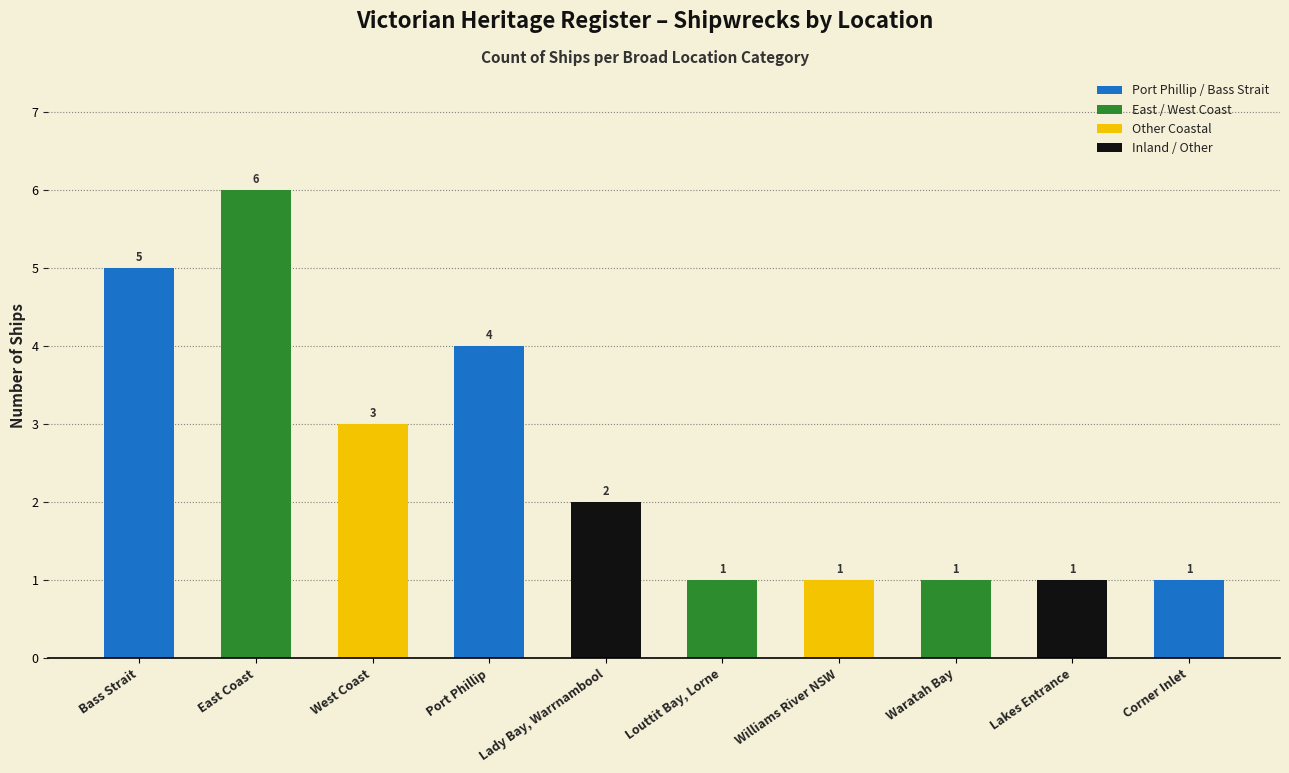

Is it true that the value at Corner Inlet is 1?

True